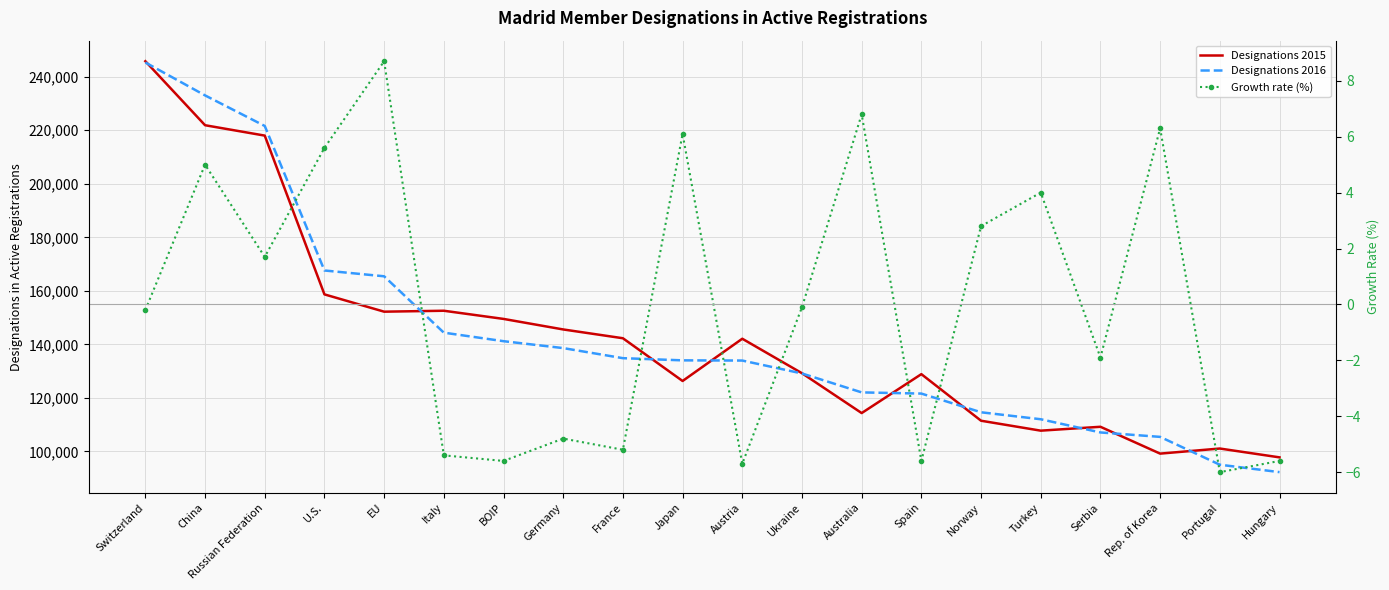

True or false: Designations 2016 has a value of 170441.5 at Serbia.

False